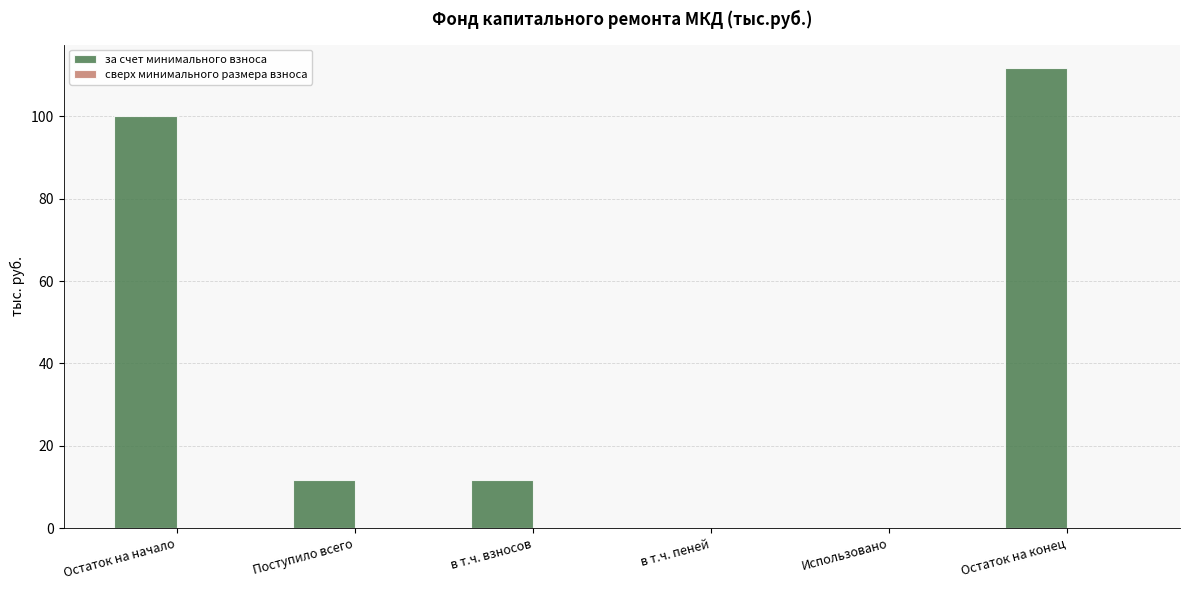

Between Остаток на конец and Остаток на начало, which is larger?

Остаток на конец